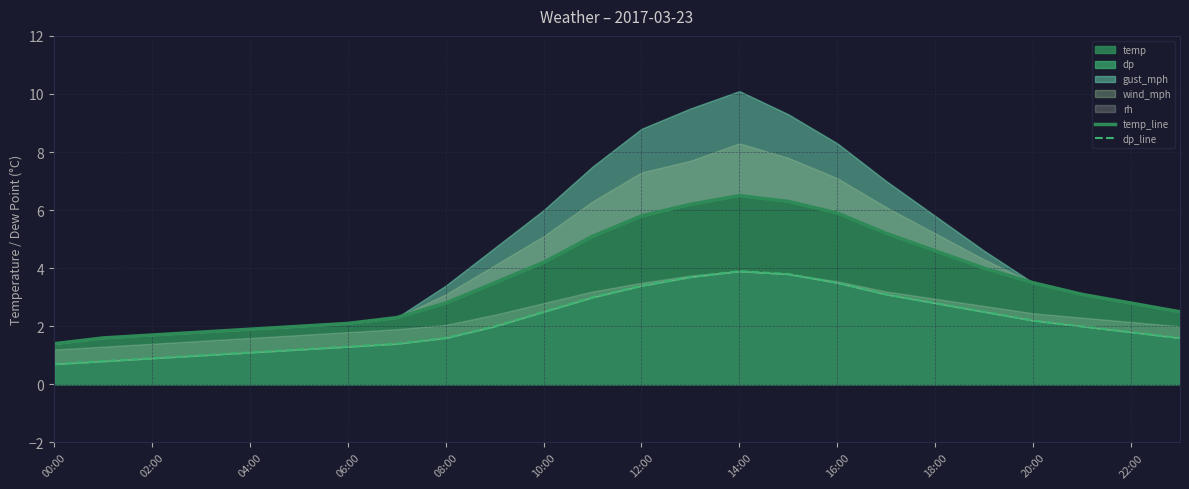

True or false: temp_line and dp_line cross at least once.

False